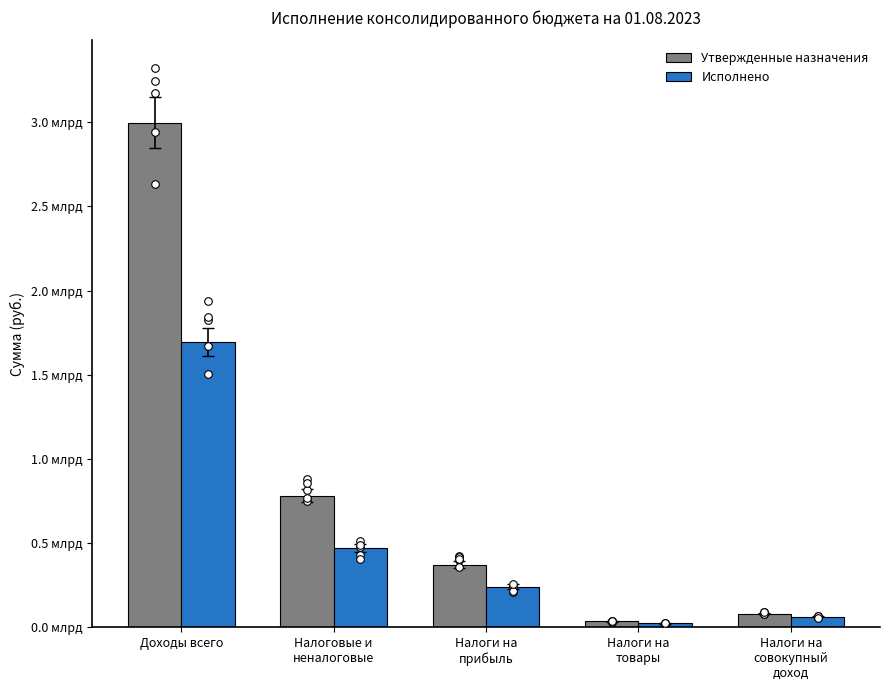

Is the value of Исполнено at Налоги на
прибыль greater than the value of Утвержденные назначения at Доходы всего?

No